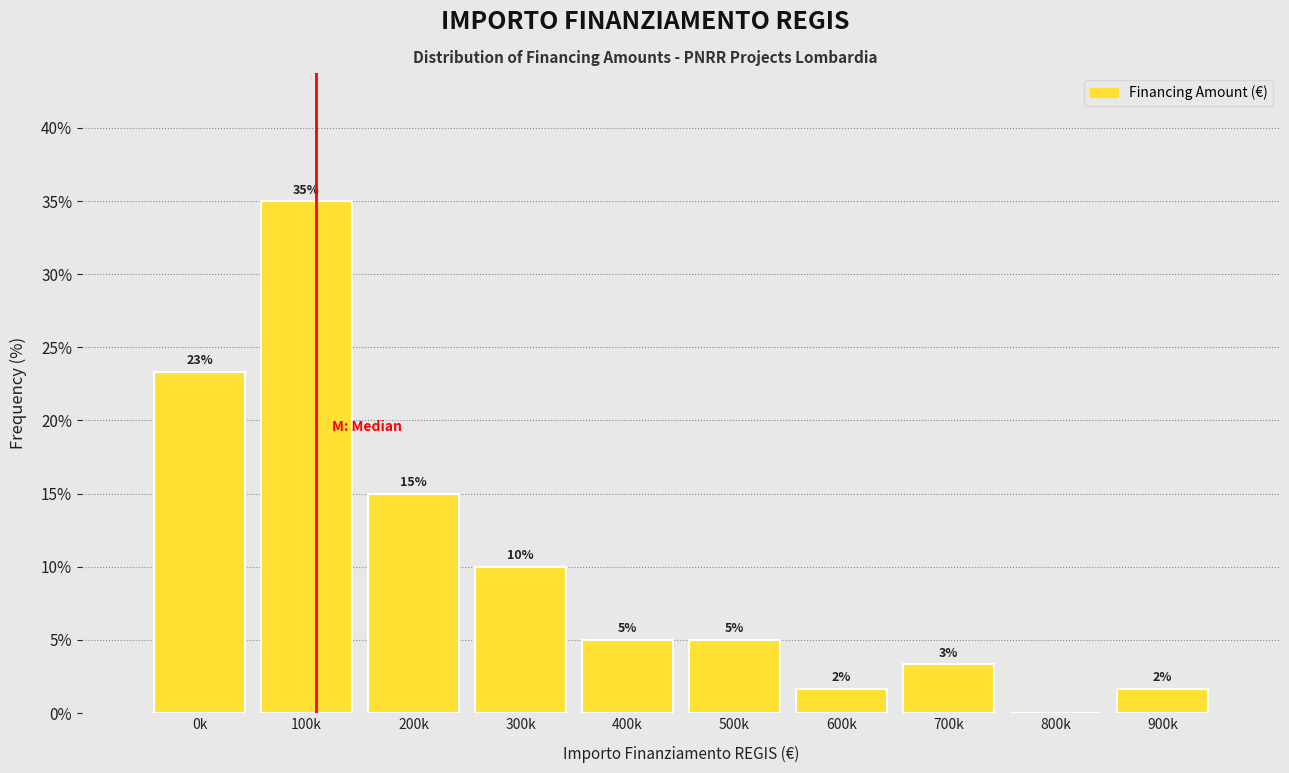

What is the ratio of the value at 200k to the value at 500k?

3.0